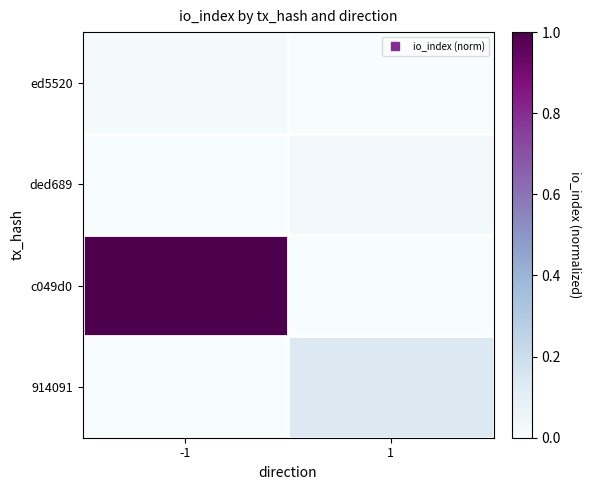

Rank the series by their maximum value, from highest to lowest.

c049d0, 914091, ded689, ed5520